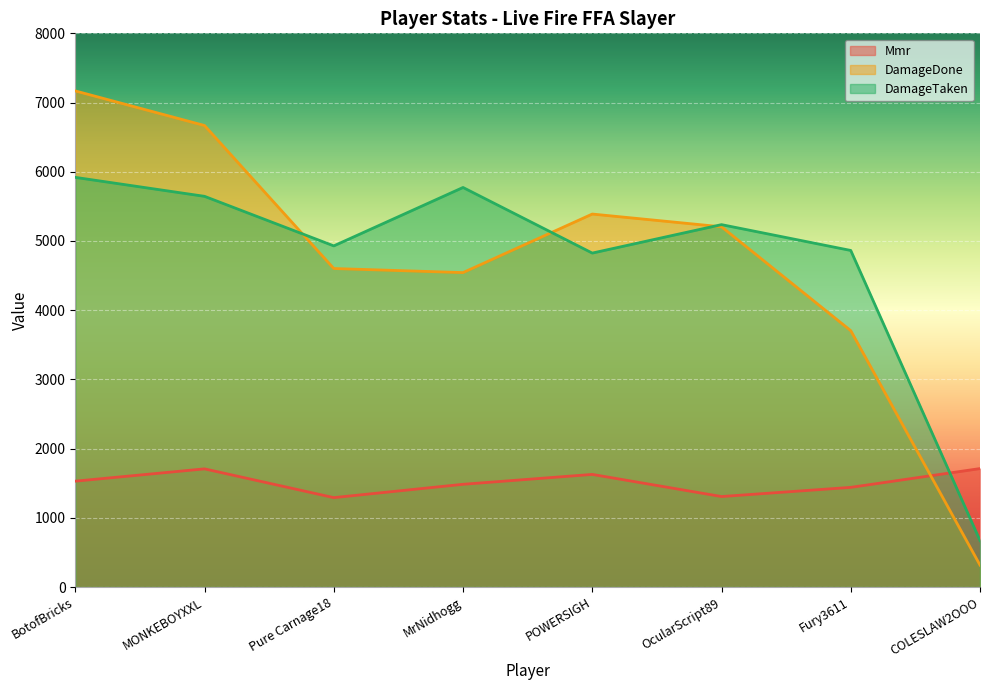

True or false: Mmr and DamageDone cross at least once.

True